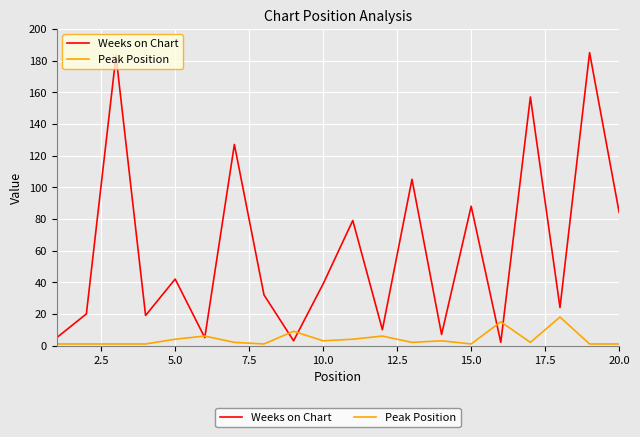

What is the maximum value shown in the chart?

185